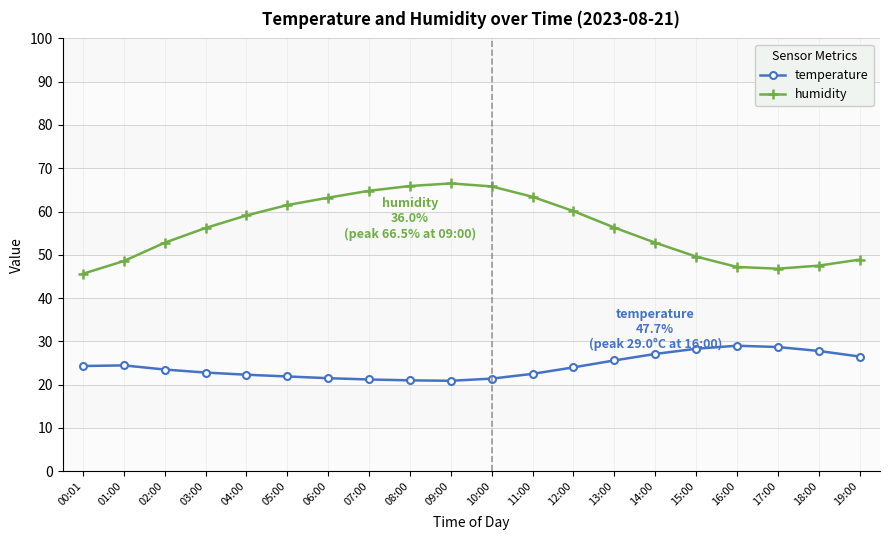

How many data points does each series have?

20